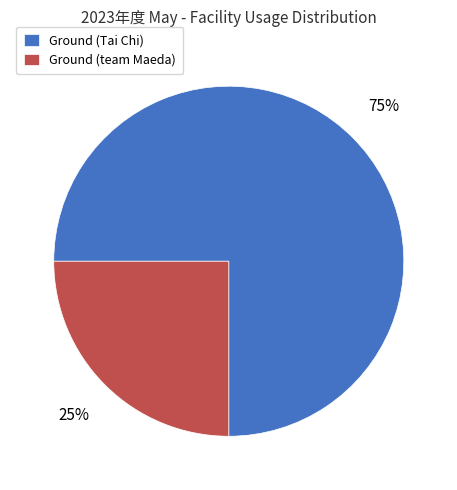

To the nearest percent, what is the difference between the largest and smallest slice percentages?

50%